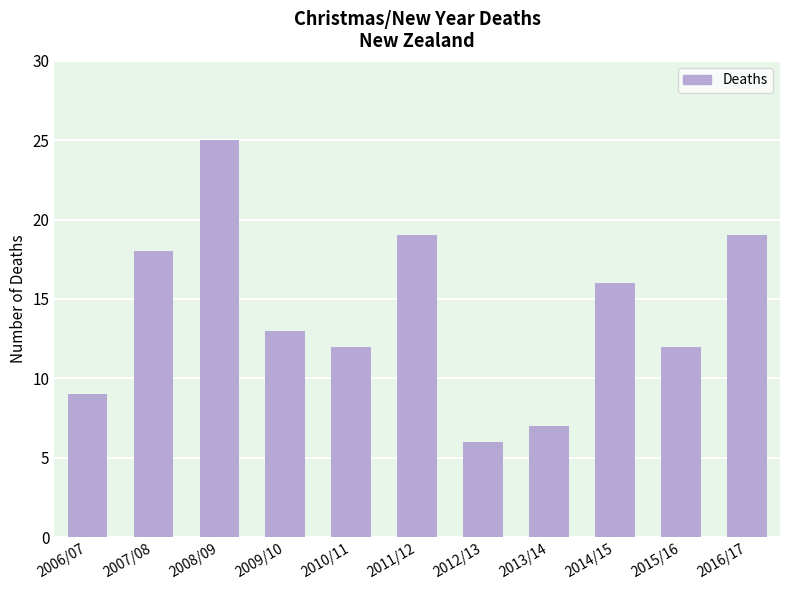

Between 2009/10 and 2012/13, which is larger?

2009/10